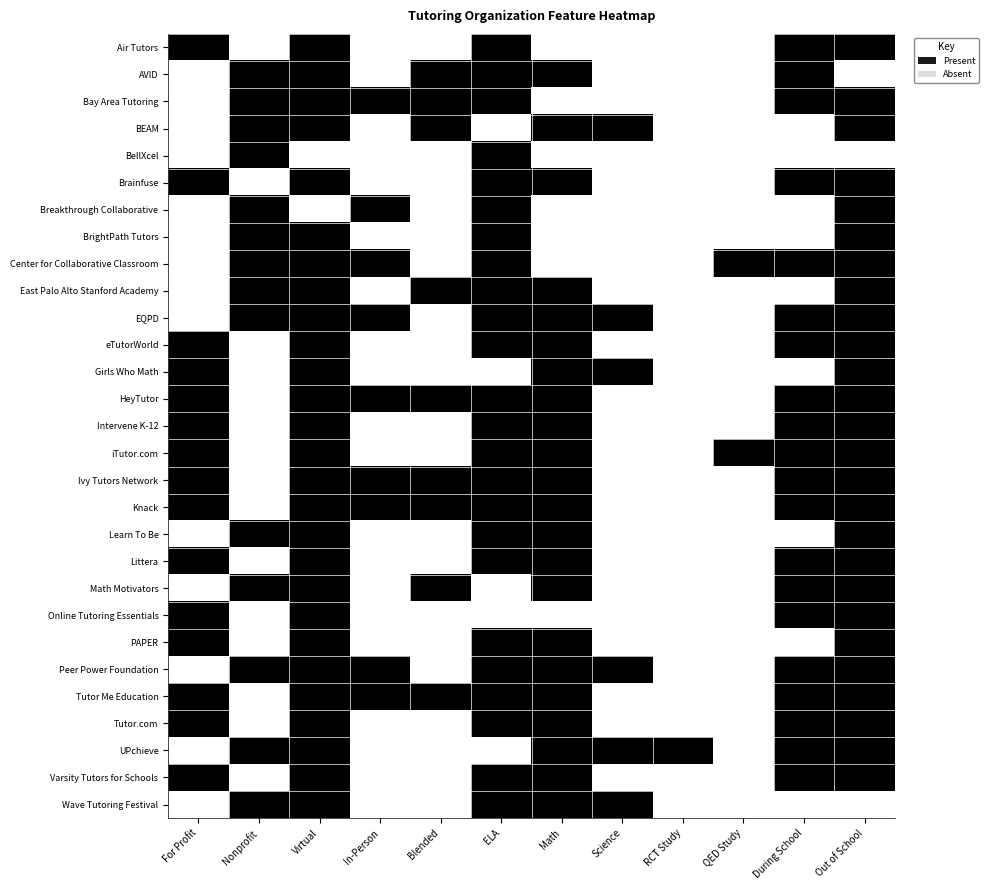

What is the spread (max minus min) of values at During School?

1